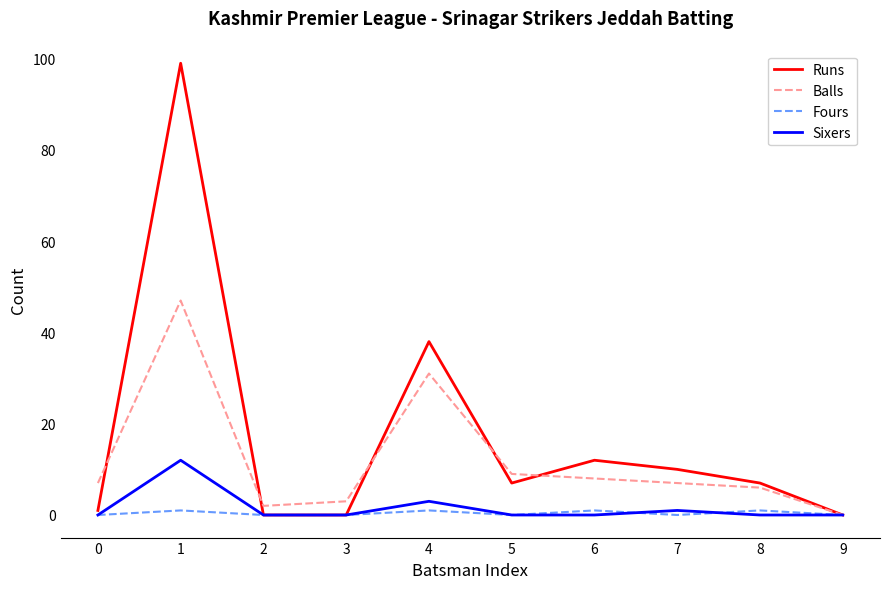

The Fours series shows 0 at 2. True or false?

True